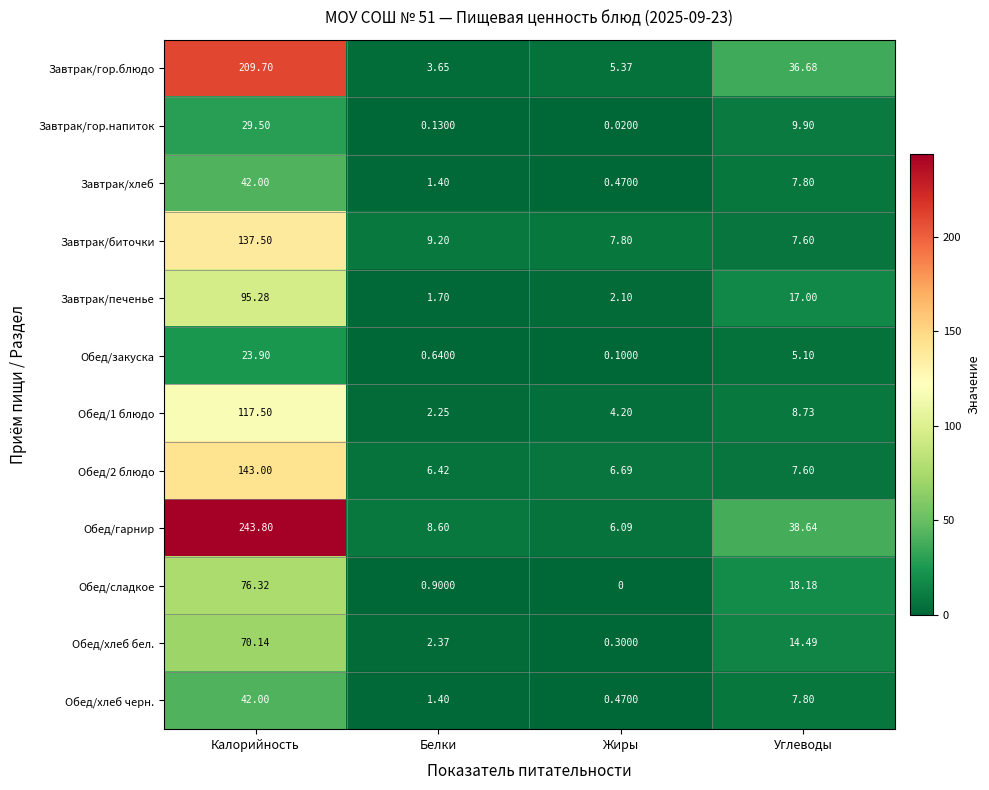

Rank the categories by Обед/гарнир value from lowest to highest.

Жиры, Белки, Углеводы, Калорийность